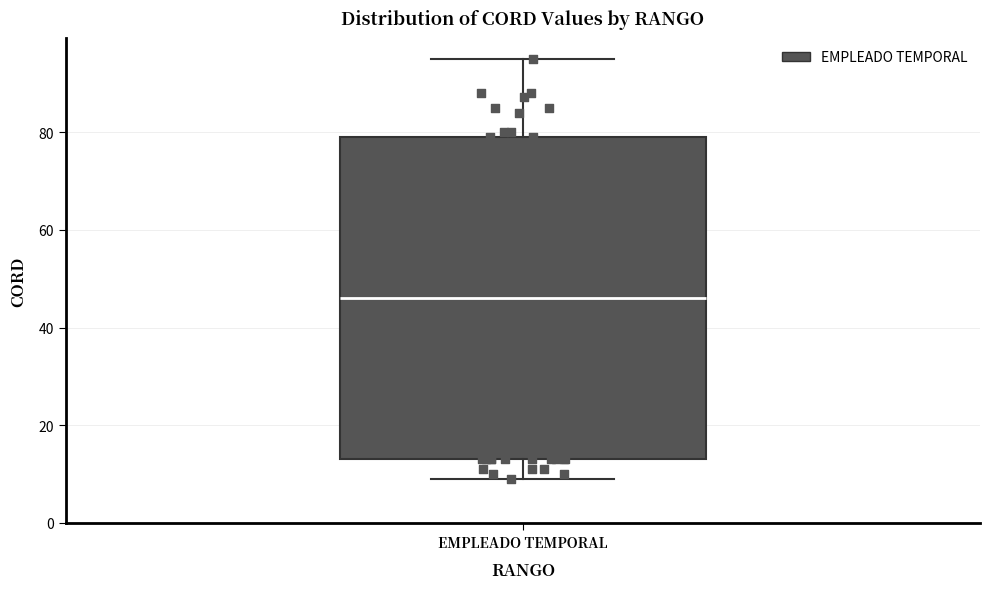

Transcribe this box plot: give where the median line is, the range the box spans, and where the two whiskers end, as read against the y-axis. The values are not printed on the chart, so give them approximately, as read against the axis.

median 46, box 14 to 80, whiskers 10 to 96